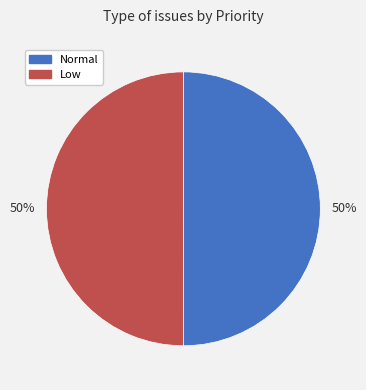

Count the number of slices in the pie.

2